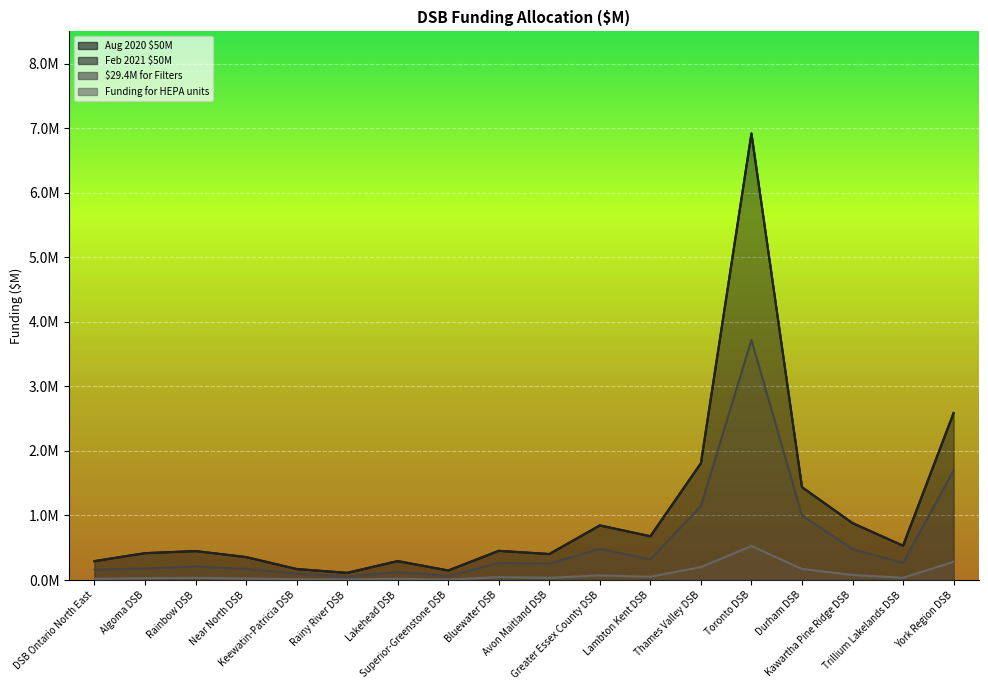

What is the label of the 17th point from the right?

Algoma DSB